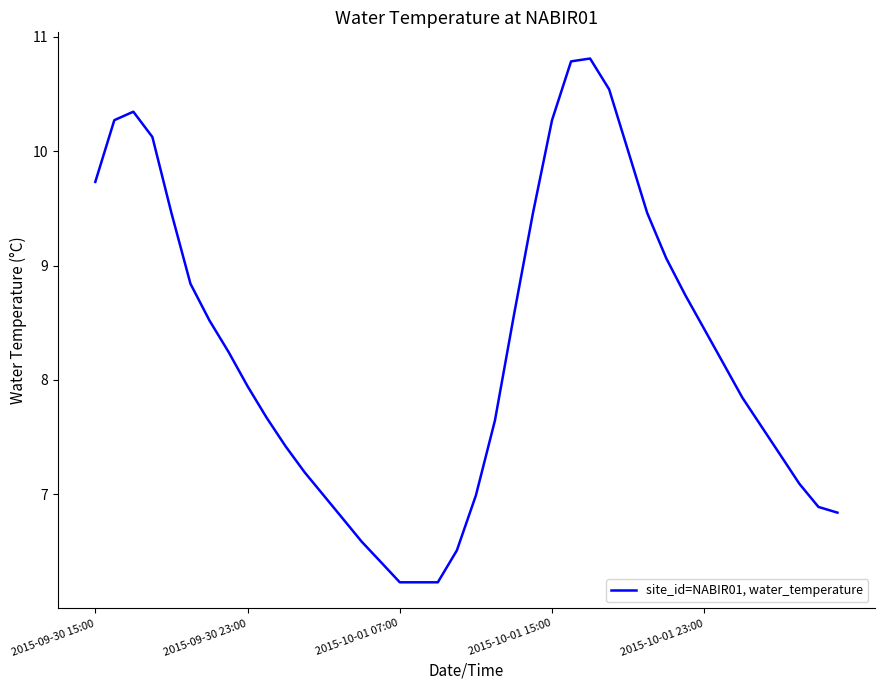

What is the smallest value displayed?

6.2